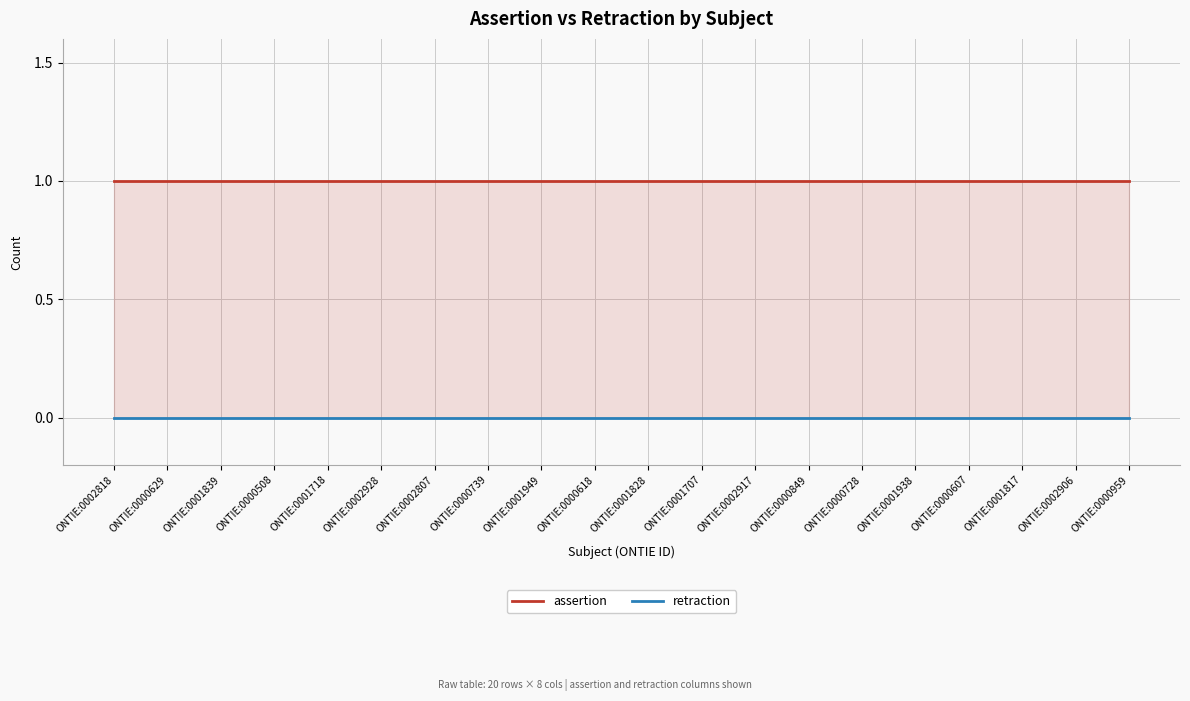

List the series in order of their peak value, highest first.

assertion, retraction